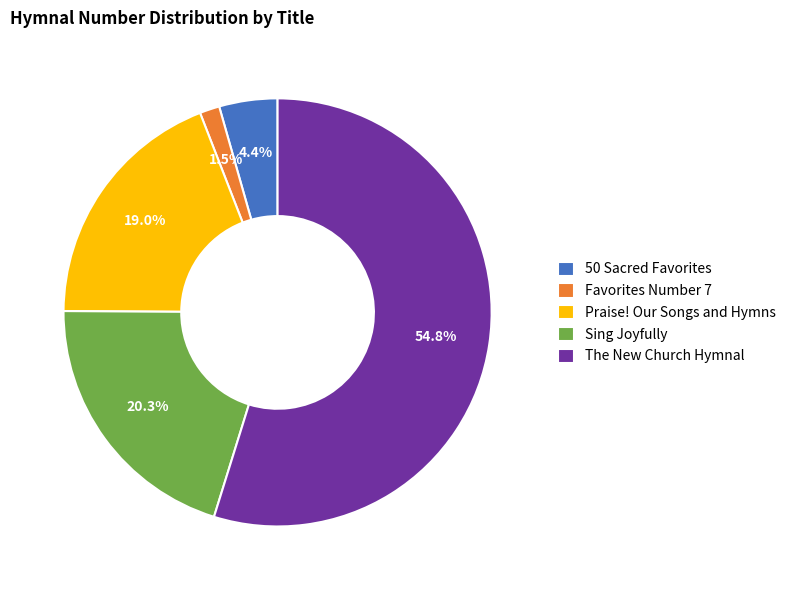

Is there a majority slice in this chart?

Yes